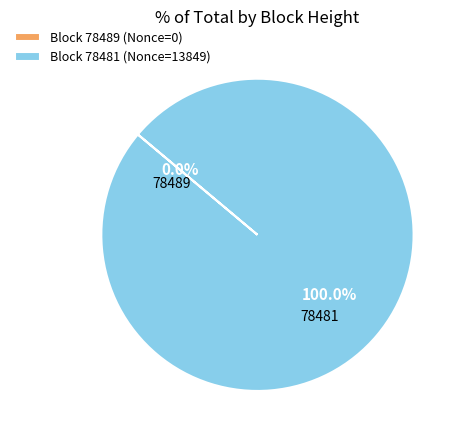

What is the change in value from 78489 to 78481?

+13849